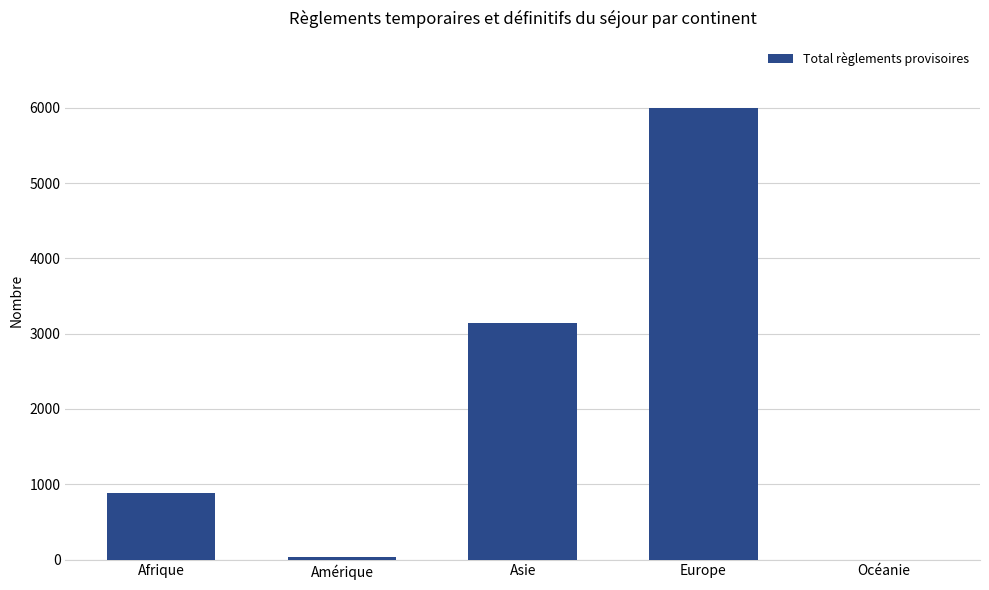

The chart shows a value of 5991 at Europe. True or false?

True